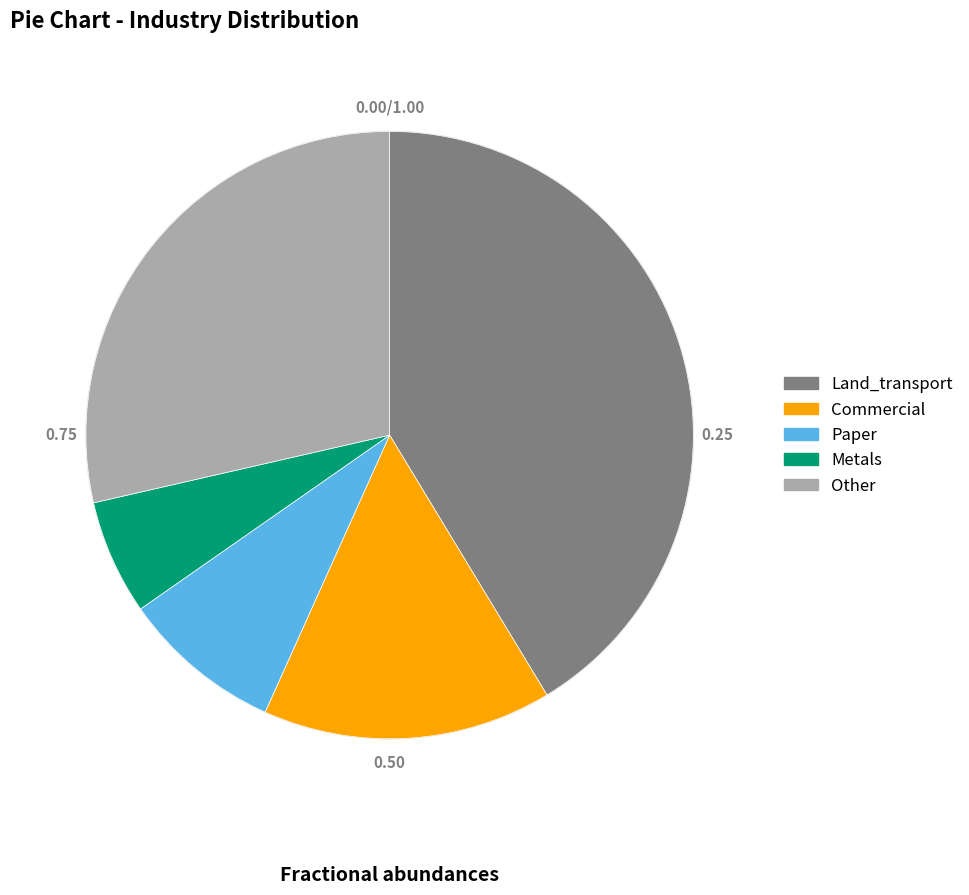

What is the smallest slice in the pie chart?

Metals